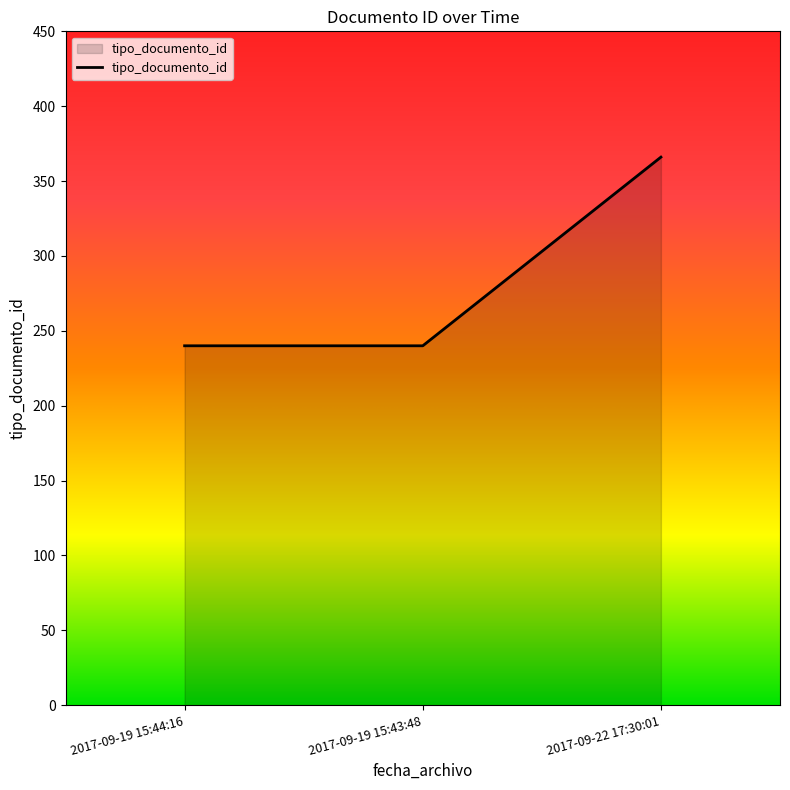

What is the minimum value shown in the chart?

240